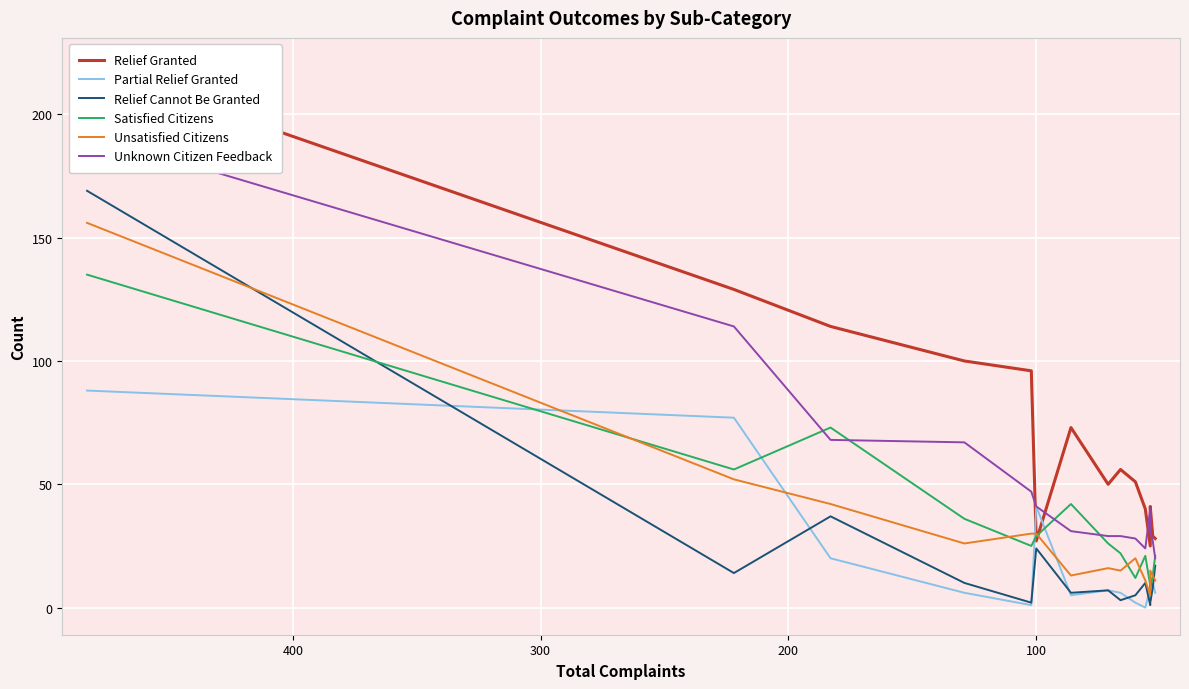

Reading left to right, what are all the values shown in this chart?

Relief Granted: 220	129	114	100	96	27	73	50	56	51	40	25	41	29	28
Partial Relief Granted: 88	77	20	6	1	41	5	7	6	2	0	8	3	10	6
Relief Cannot Be Granted: 169	14	37	10	2	24	6	7	3	5	10	1	2	8	17
Satisfied Citizens: 135	56	73	36	25	29	42	26	22	12	21	9	8	13	21
Unsatisfied Citizens: 156	52	42	26	30	30	13	16	15	20	11	5	15	13	11
Unknown Citizen Feedback: 192	114	68	67	47	41	31	29	29	28	24	40	31	27	20